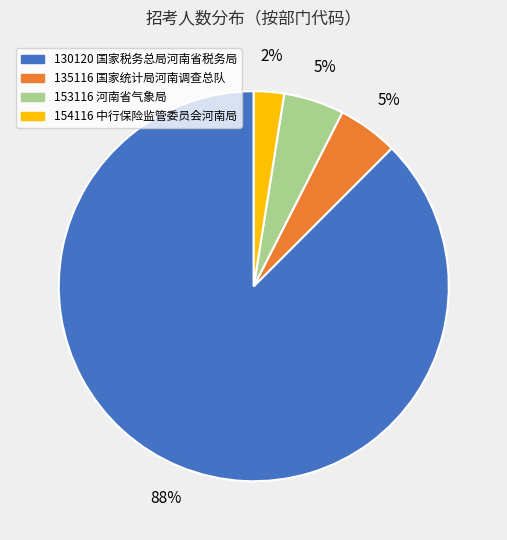

Is there a majority slice in this chart?

Yes